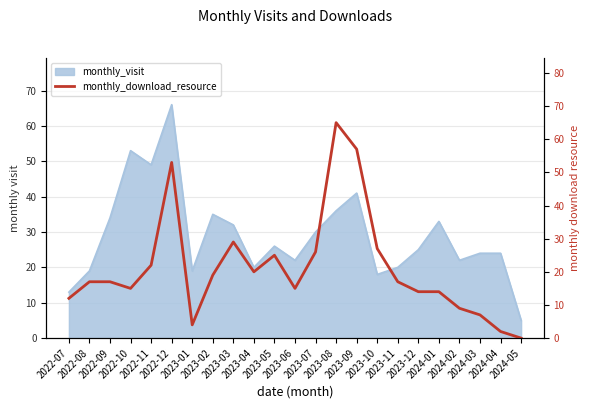

The chart shows a value of 16 at 2022-07. True or false?

False